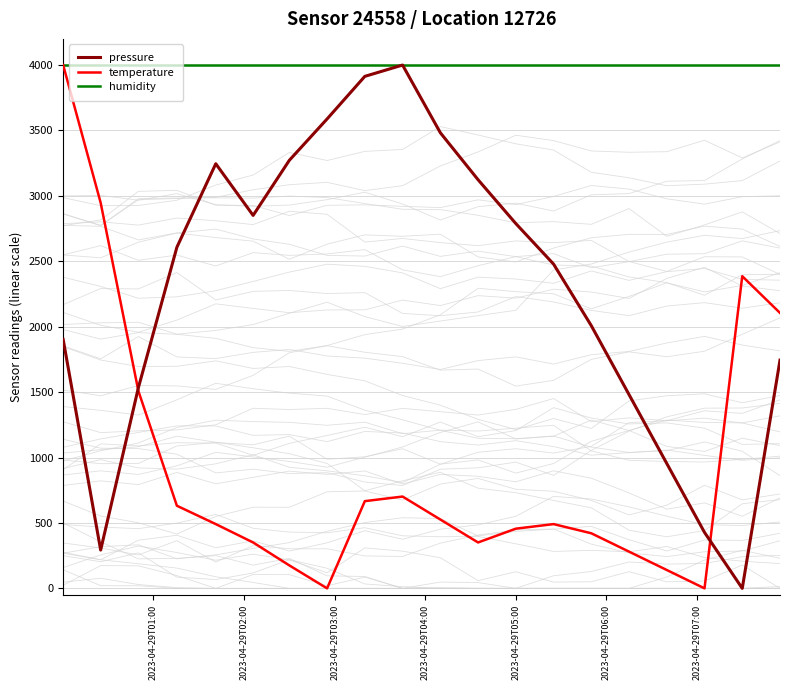

What is the maximum value for pressure?

4000.0